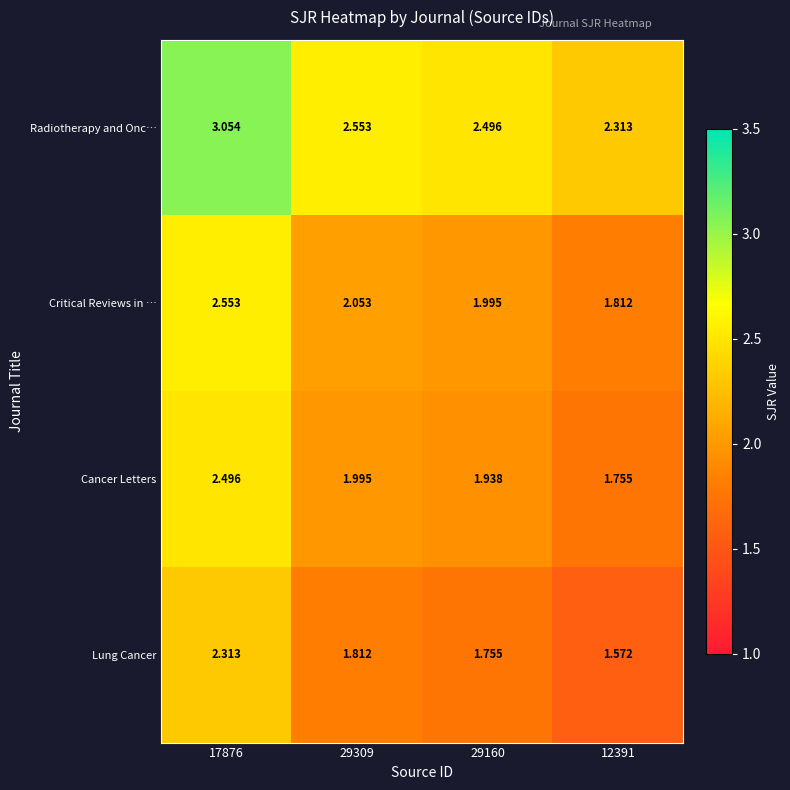

Is the value of Radiotherapy and Onc… at 29309 greater than the value of Cancer Letters at 17876?

Yes